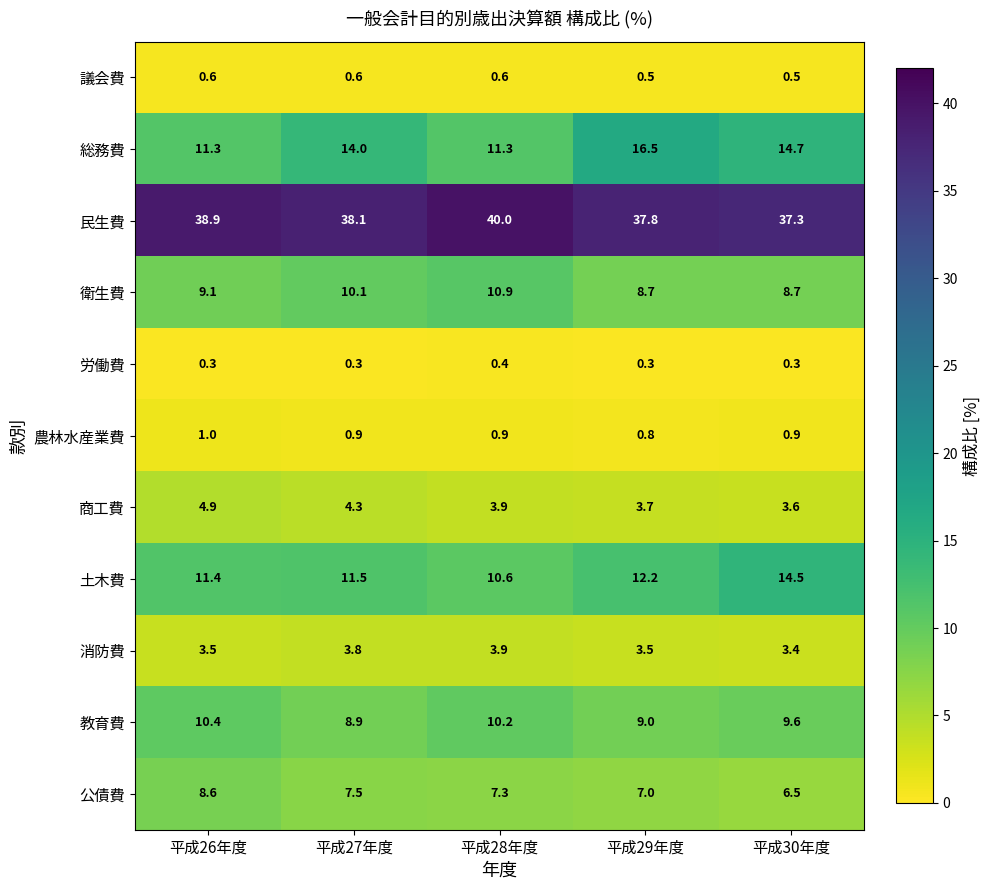

Which series has the largest range (max minus min)?

総務費